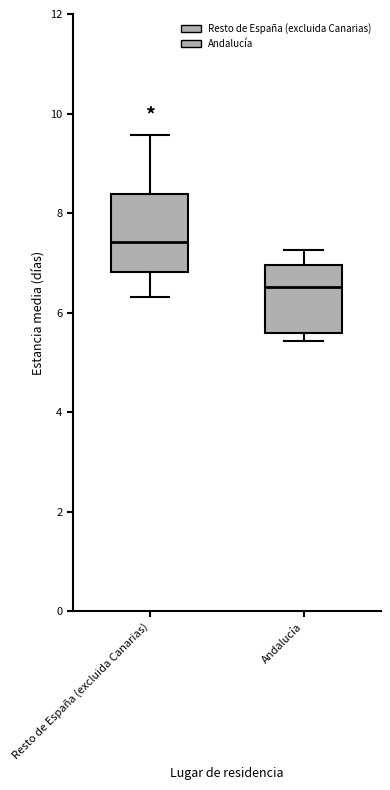

Reading left to right, transcribe this box plot: for each box, give where its median line is, the range the box spans, and where its two whiskers end, as read against the y-axis. The values are not printed on the chart, so give them approximately, as read against the axis.

Resto de España (excluida Canarias): median 7.4, box 6.8 to 8.4, whiskers 6.4 to 9.6
Andalucía: median 6.6, box 5.6 to 7.0, whiskers 5.4 to 7.2